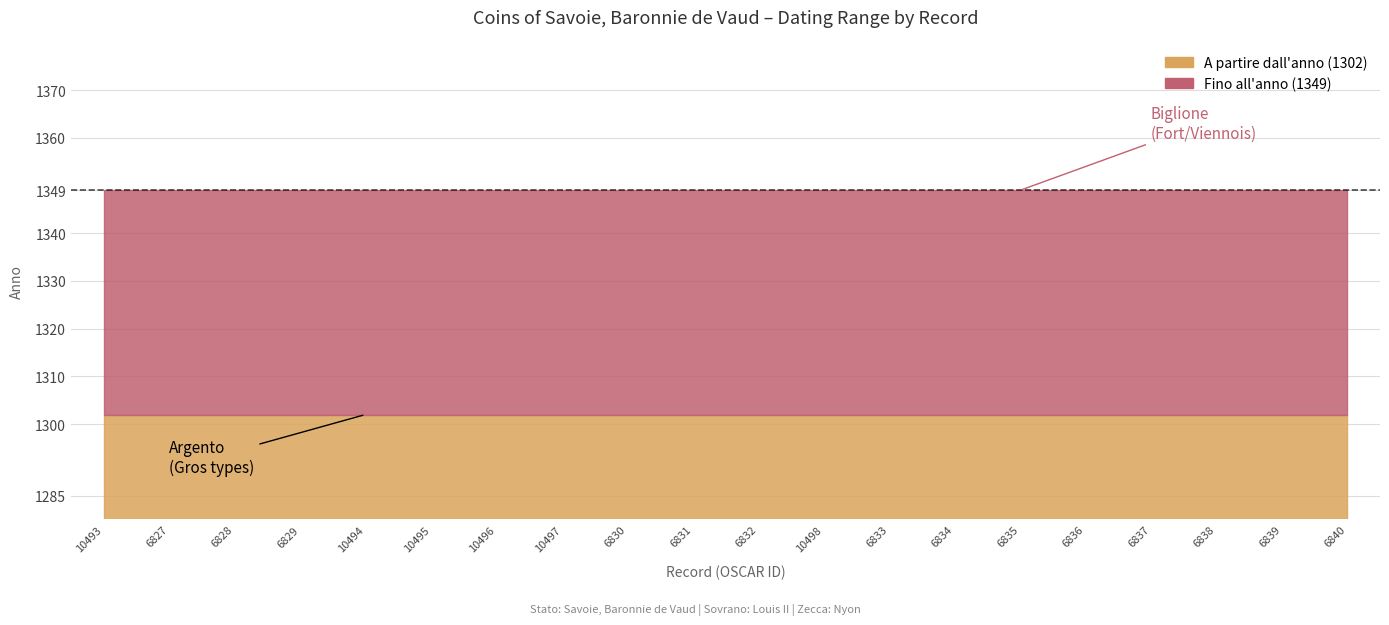

Where is Fino all'anno nearest to the value 1349?

OSCAR 10493